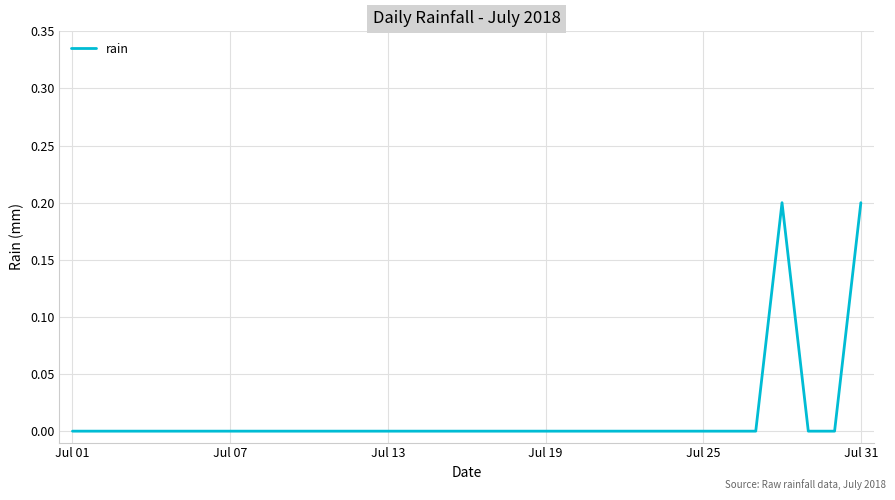

Does the chart display data point markers on the line(s)?

No